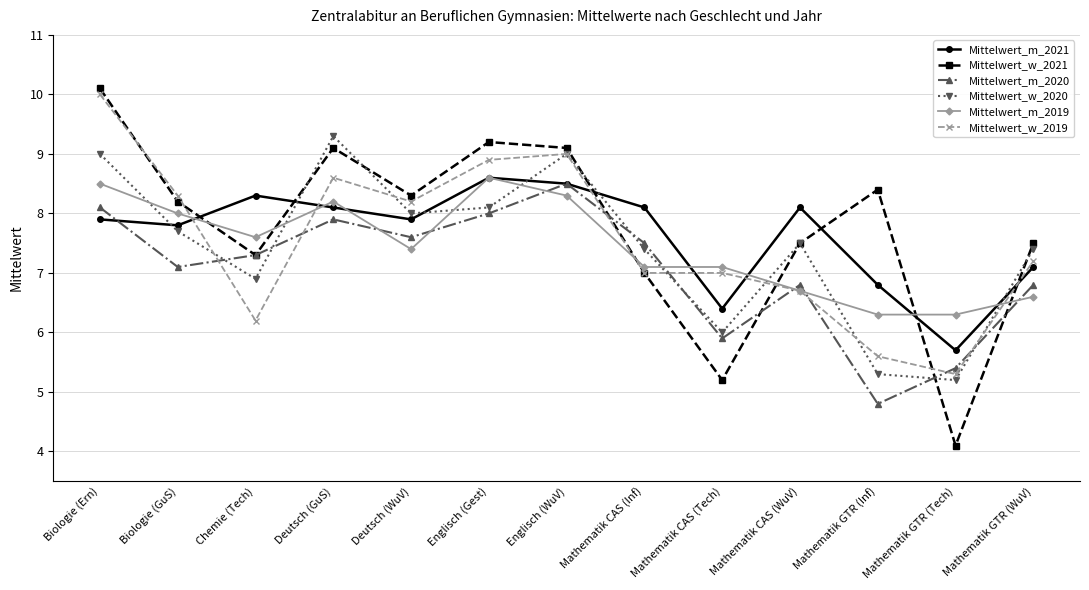

How many data points in Mittelwert_w_2020 are less than 7?

4